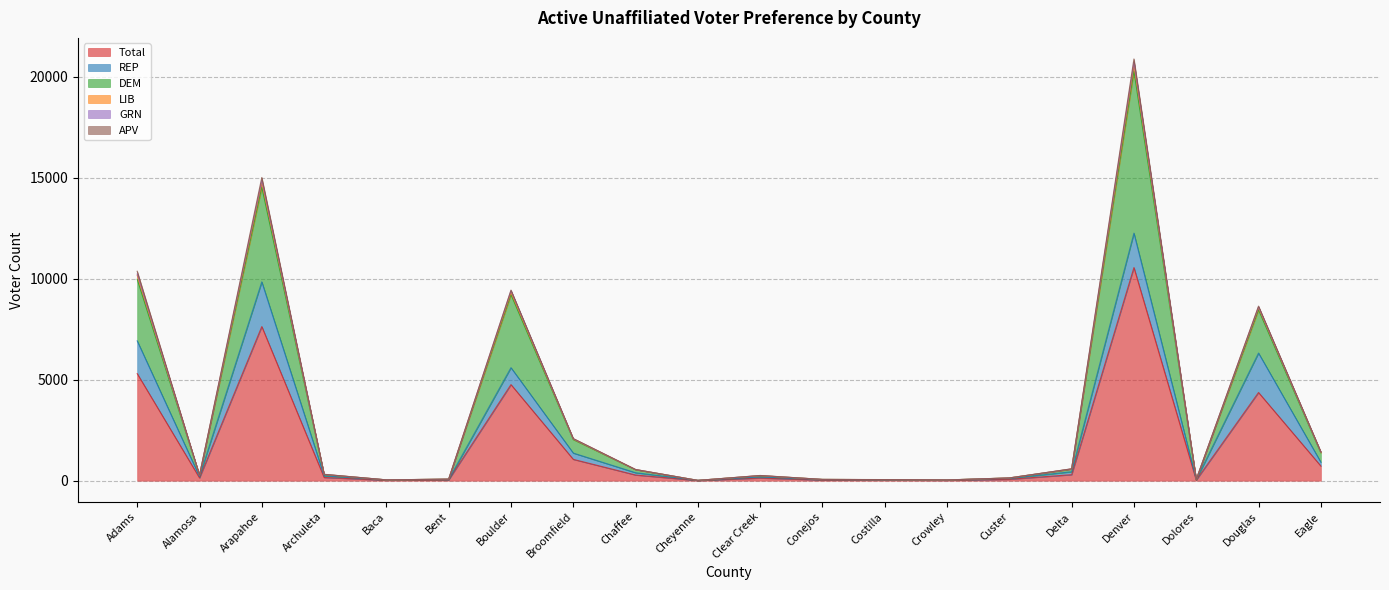

What is the difference between the maximum and minimum values in the Total series?

10552